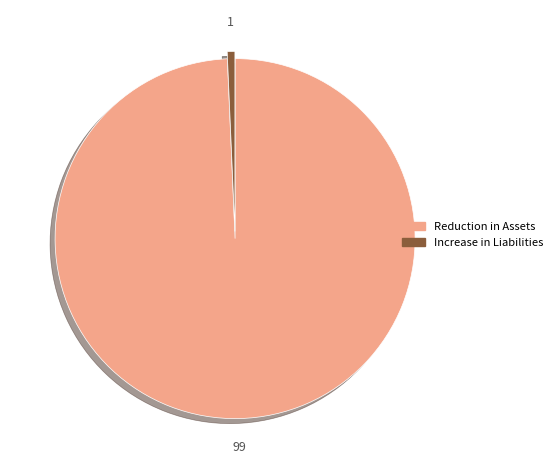

What is the smallest slice in the pie chart?

Increase in Liabilities